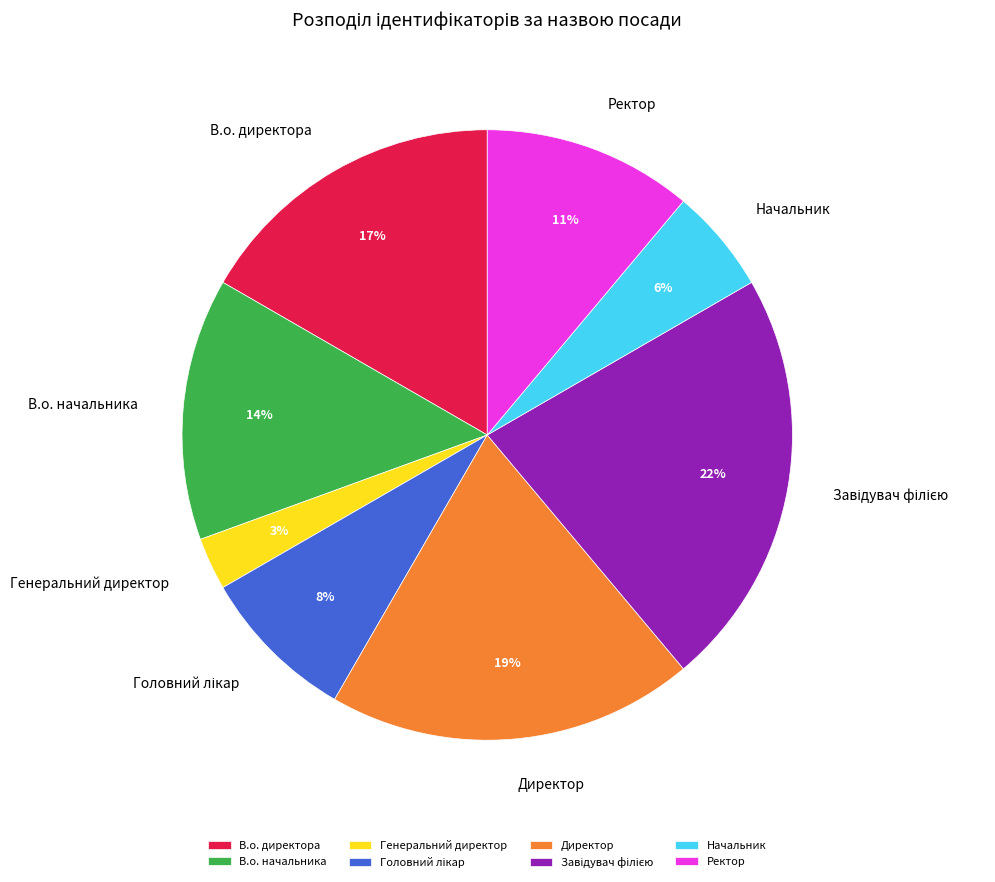

To the nearest percent, what is the average slice percentage?

12%